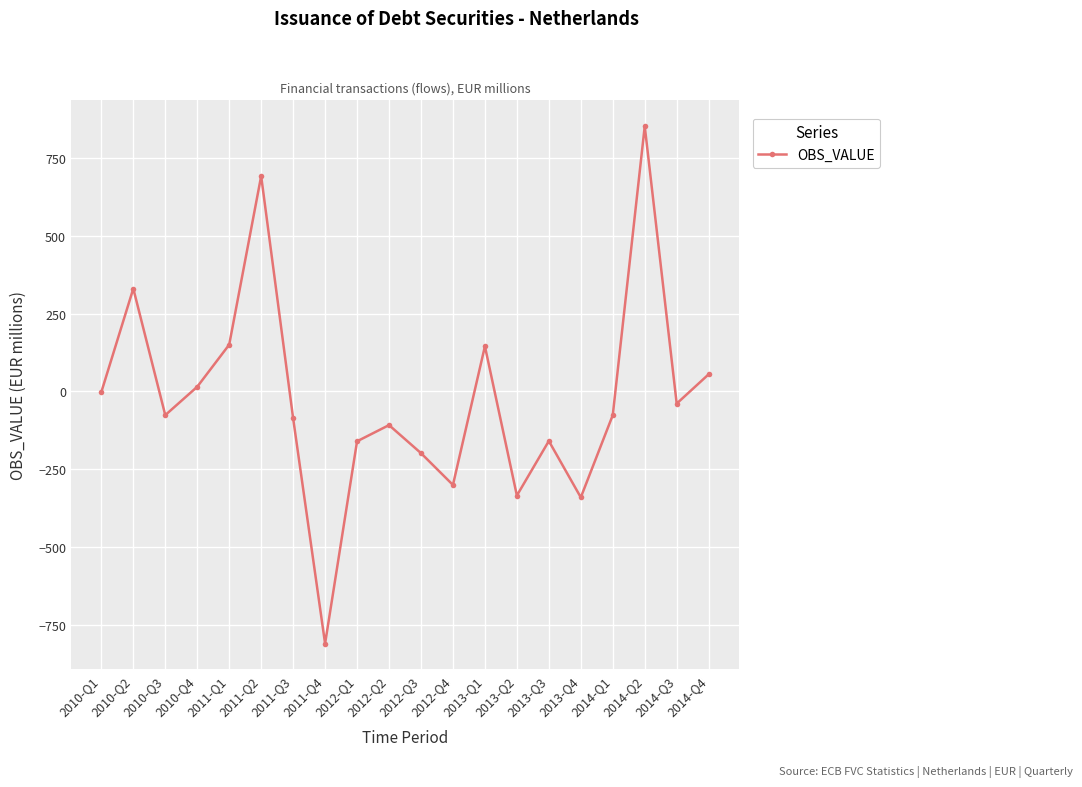

What is the difference between the maximum and minimum values?

1660